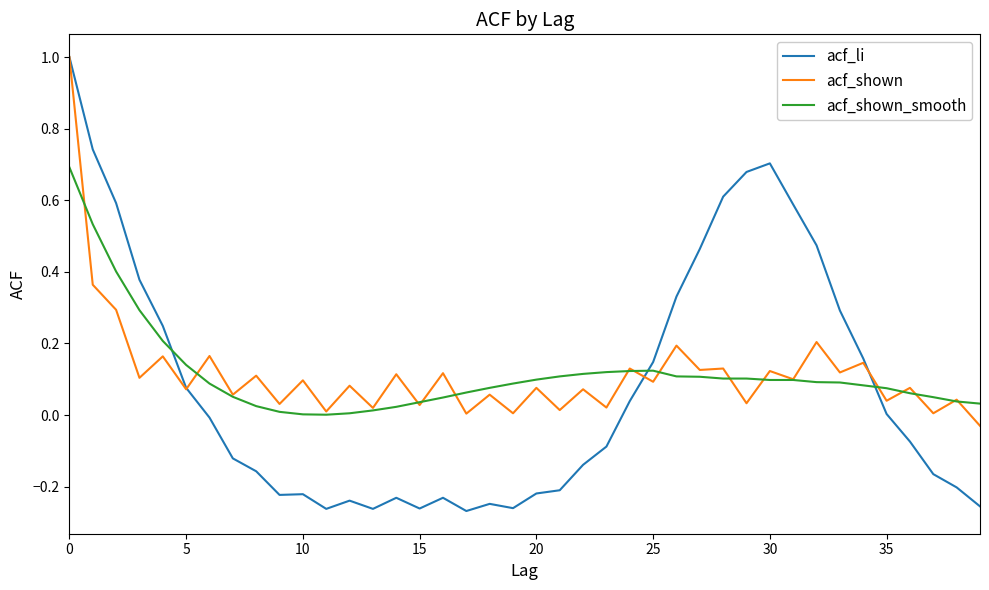

Which series has the largest range (max minus min)?

acf_li